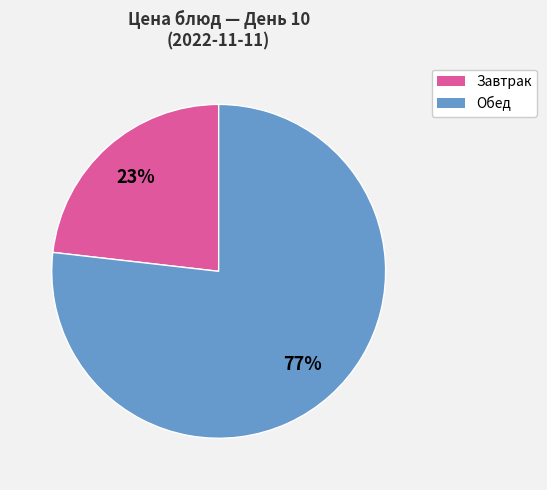

To the nearest percent, what is the average slice percentage?

50%